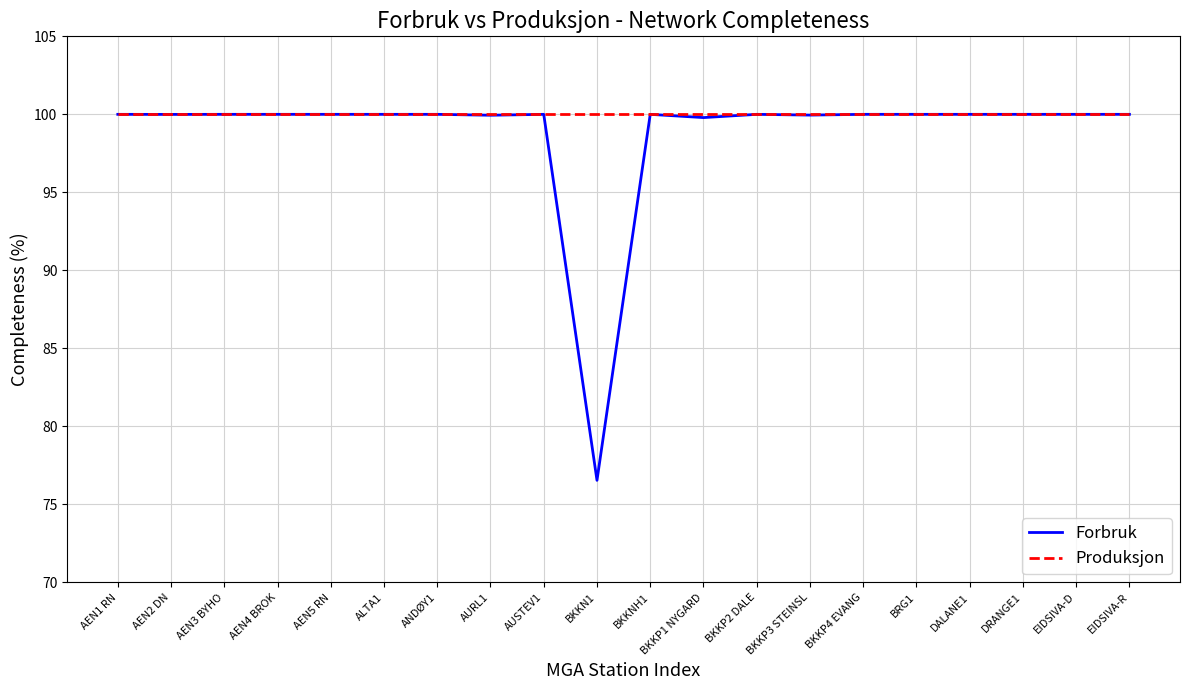

What is the minimum value for Produksjon?

100.0